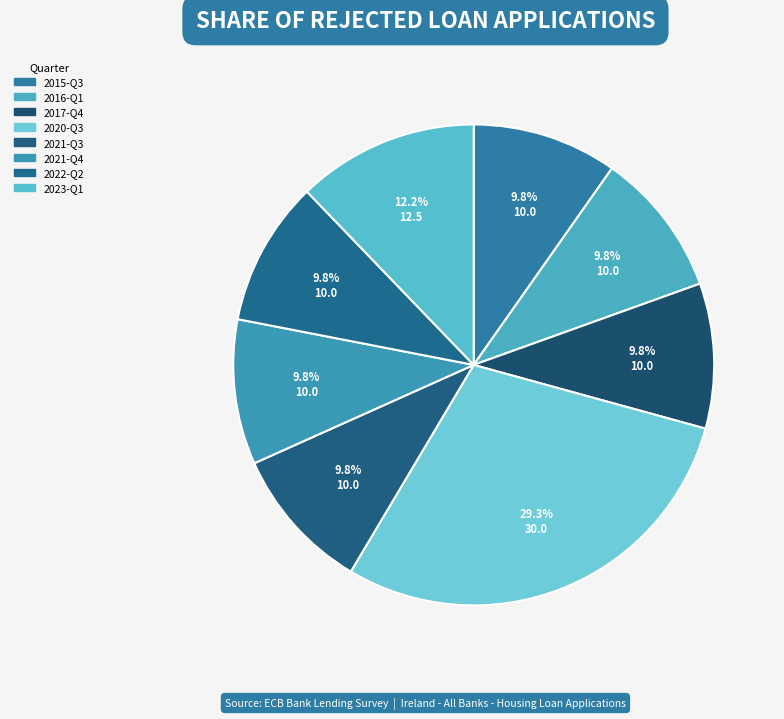

To the nearest percent, what is the combined percentage of 2021-Q3 and 2023-Q1?

22%